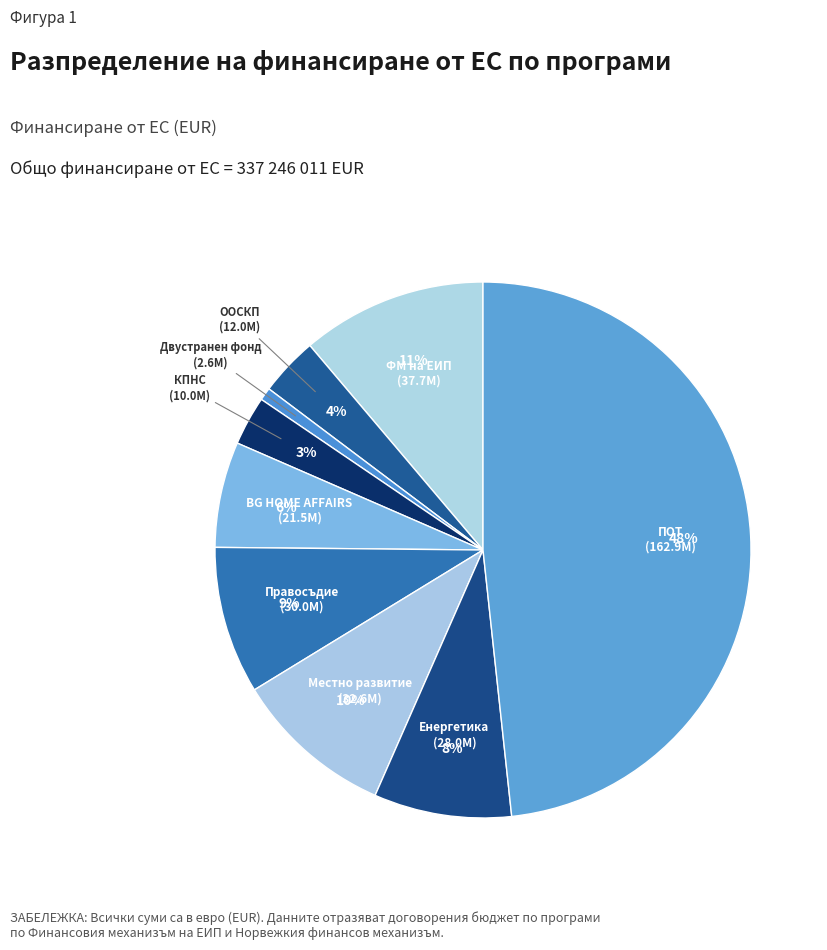

Between Двустранен фонд and Местно развитие, which is larger?

Местно развитие